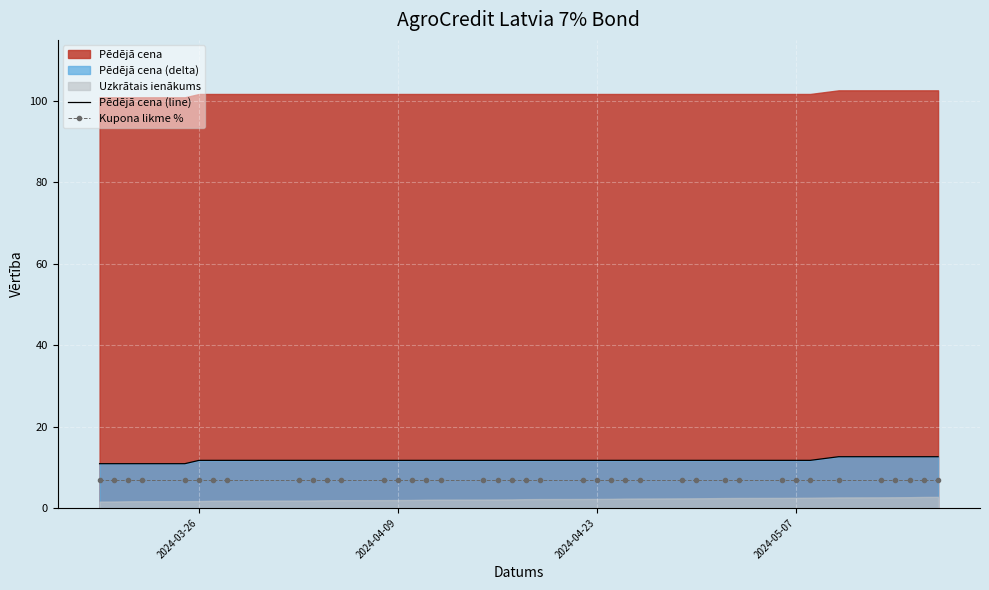

How many lines are shown in the chart?

2